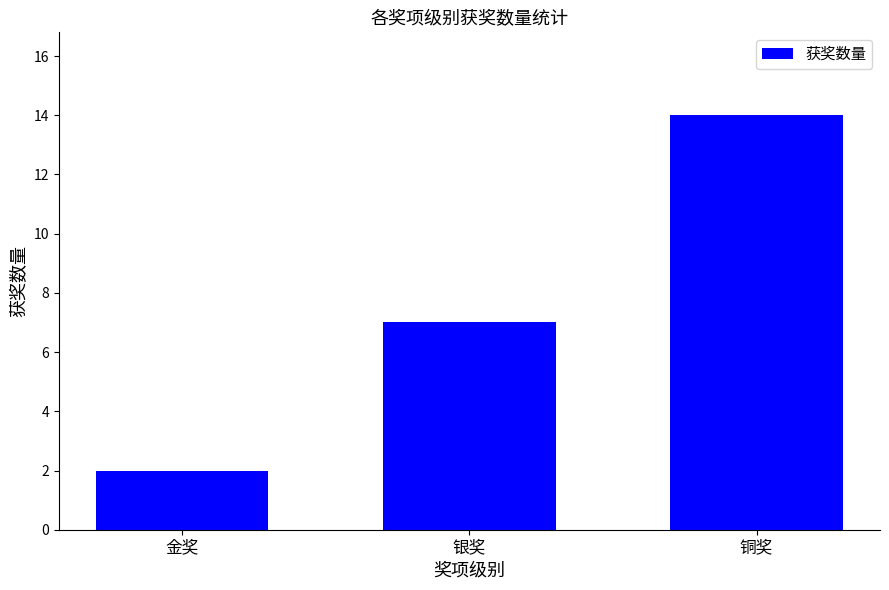

The value at 铜奖 is 14. True or false?

True